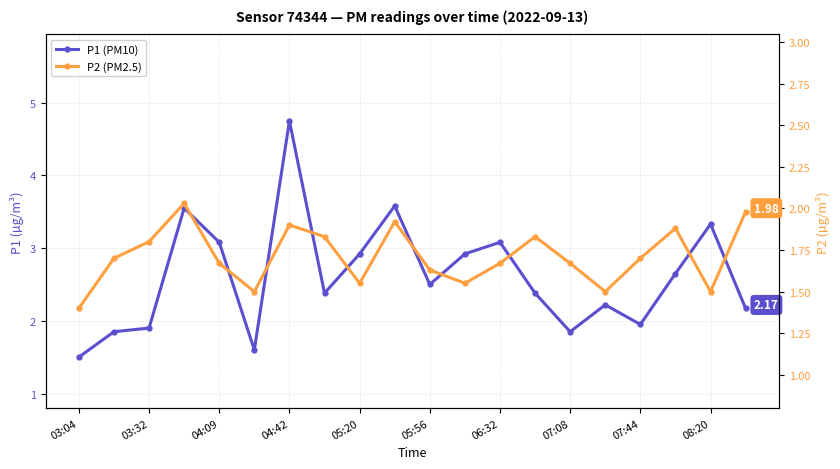

True or false: P1 (PM10) and P2 (PM2.5) cross at least once.

False